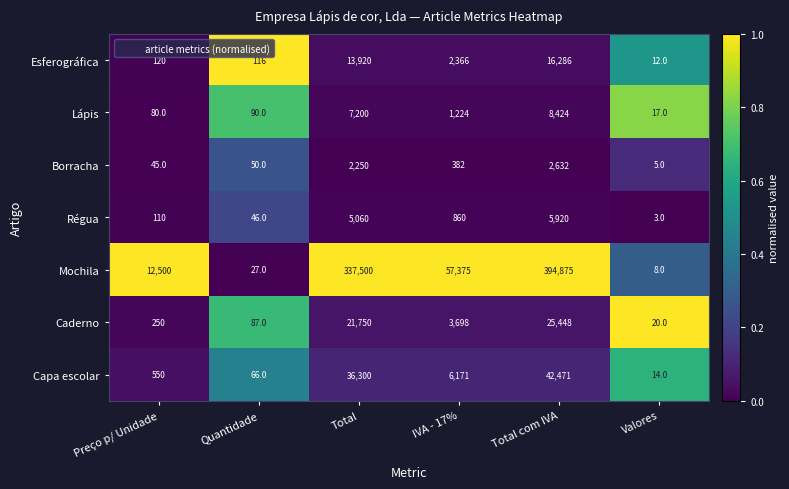

Read the Régua value at IVA - 17%, to the nearest 50.

850